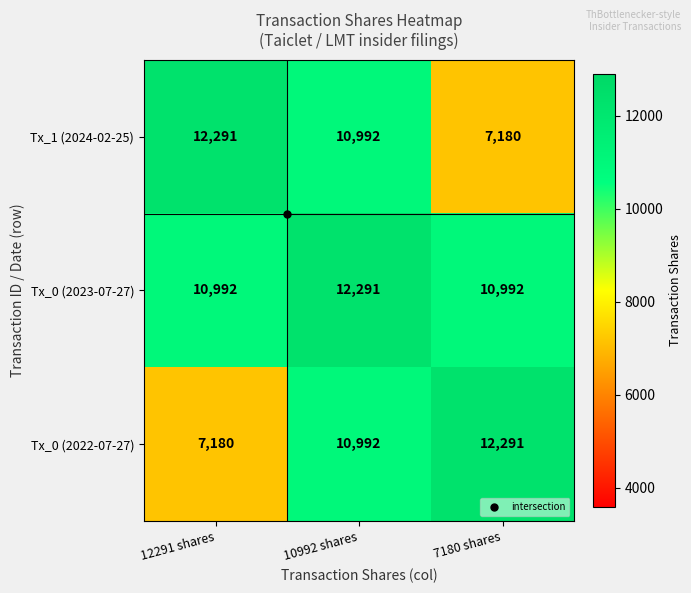

List the labels in order of Tx_0 (2022-07-27) value, largest first.

7180 shares, 10992 shares, 12291 shares